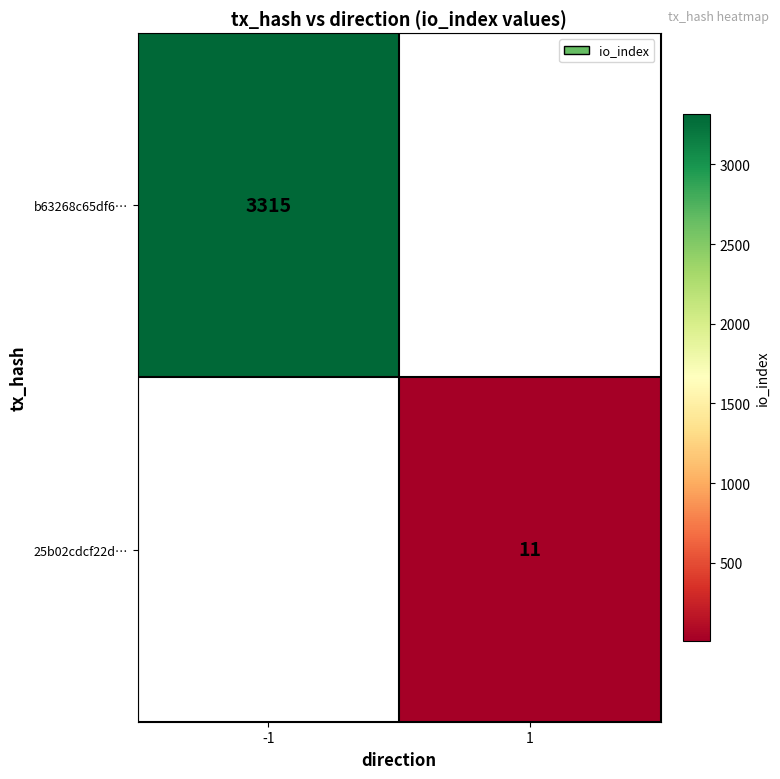

What is the greatest value displayed?

3315.0